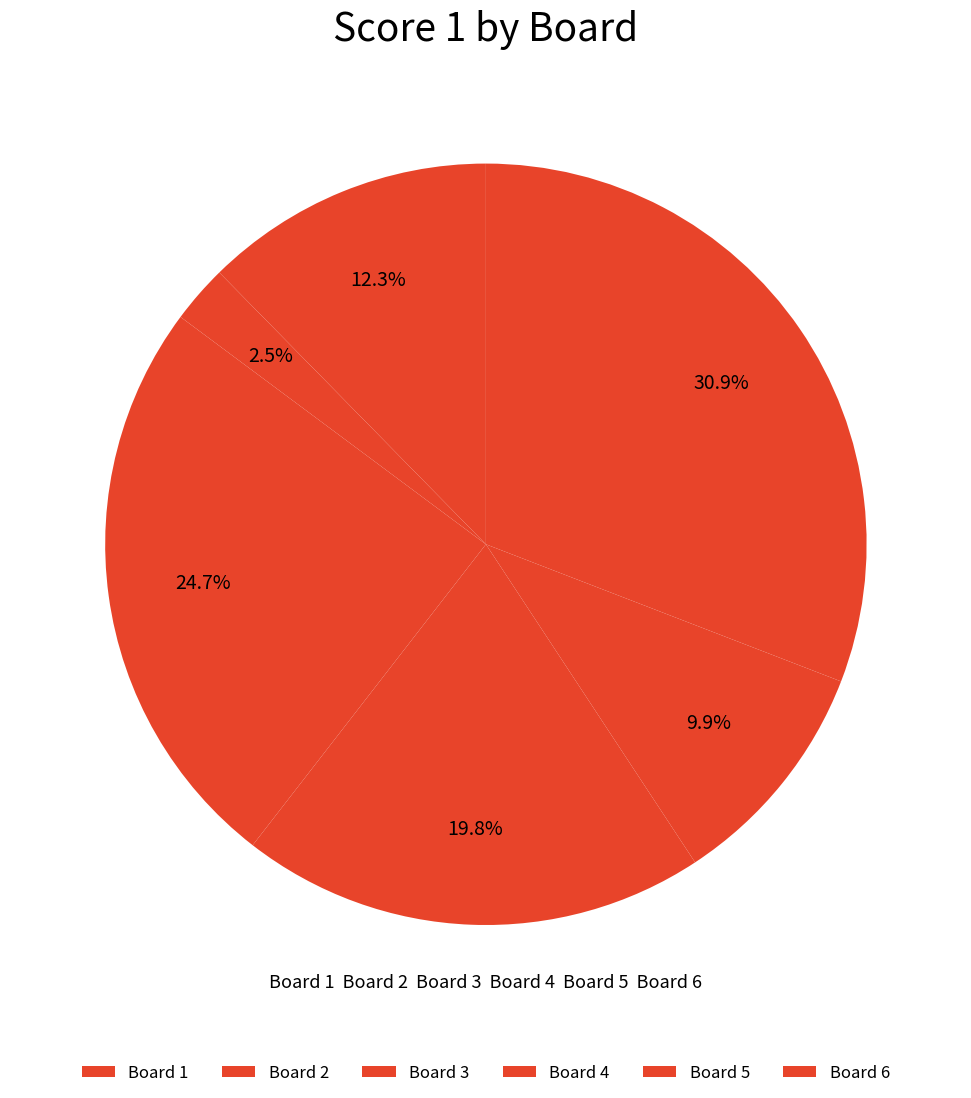

How many slices are in this pie chart?

6